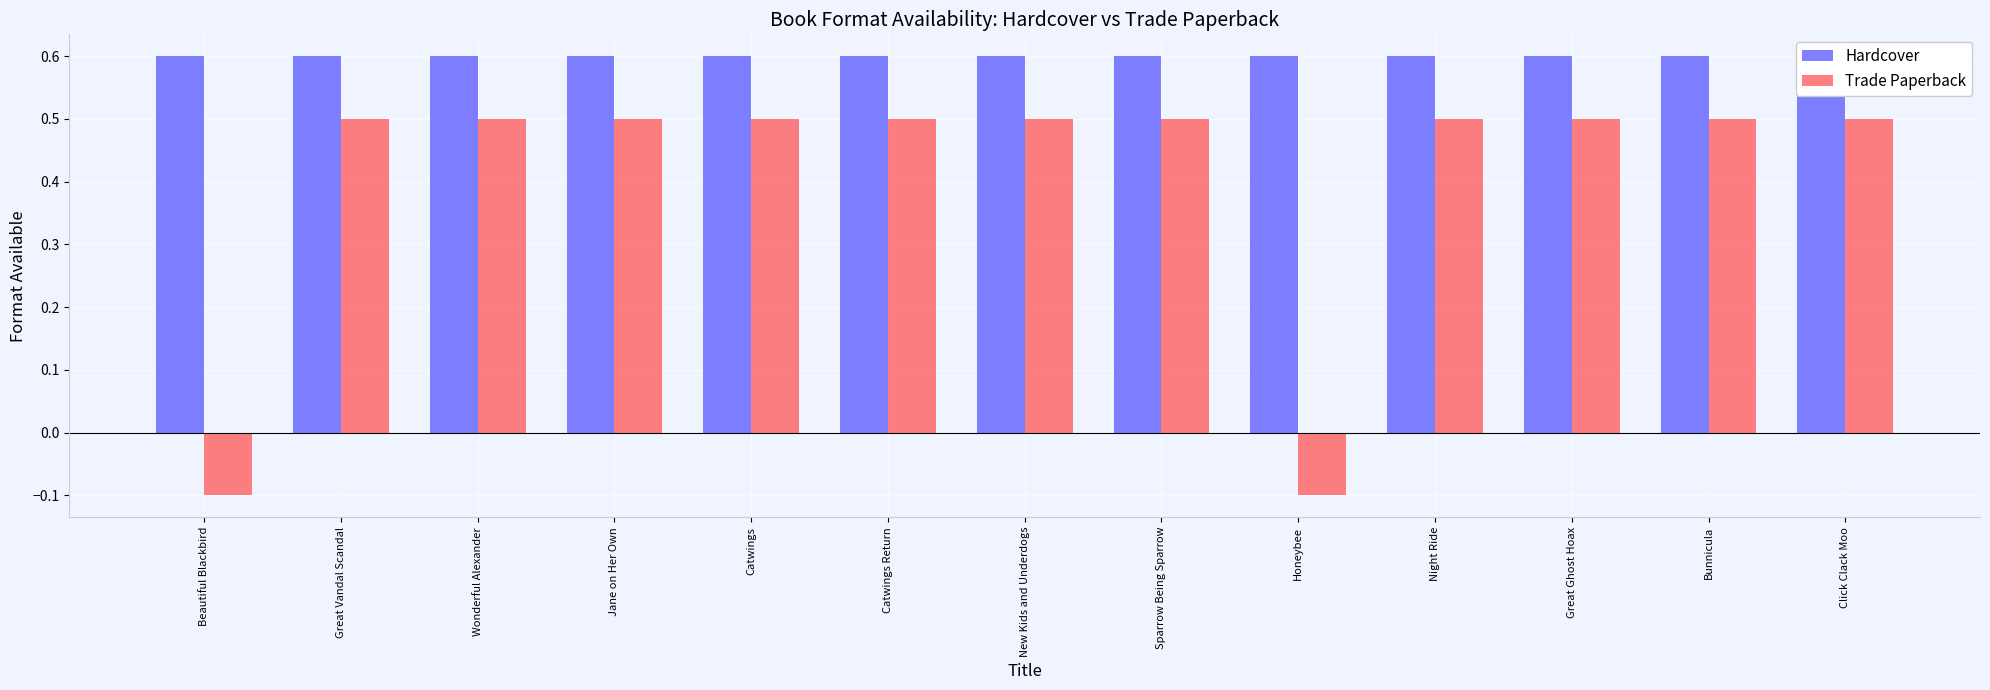

How many positive values does the Trade Paperback series have?

11